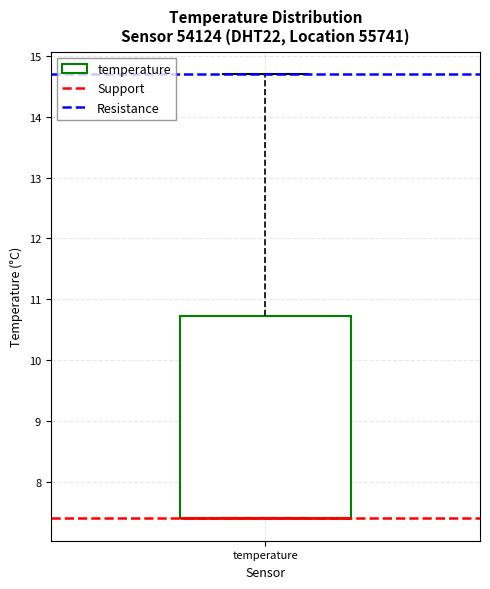

Read this box plot against the y-axis: the position of the median line, the range covered by the box, and the ends of both whiskers. The values are not printed on the chart, so give them approximately, as read against the axis.

median 7.4 (drawn on the box's lower edge), box 7.4 to 10.7, whiskers 7.4 to 14.7